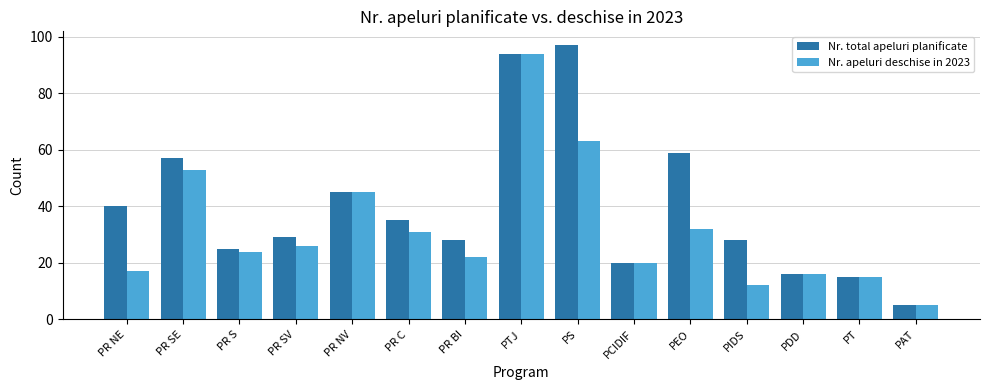

What are all the series names shown in the legend?

Nr. total apeluri planificate, Nr. apeluri deschise in 2023